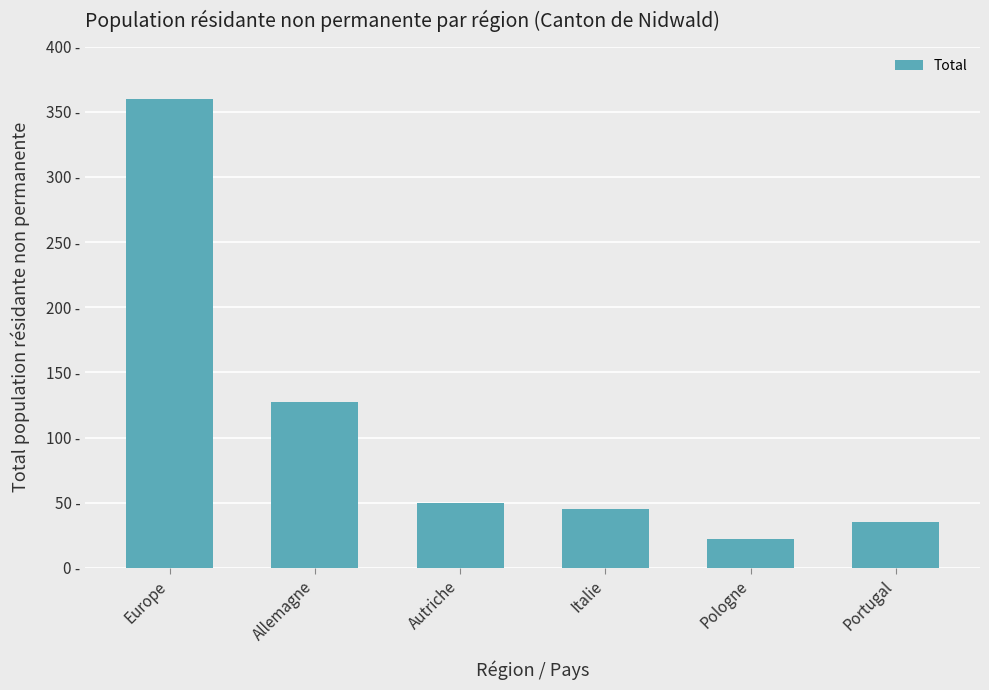

What is the ratio of the value at Allemagne to the value at Italie?

2.8